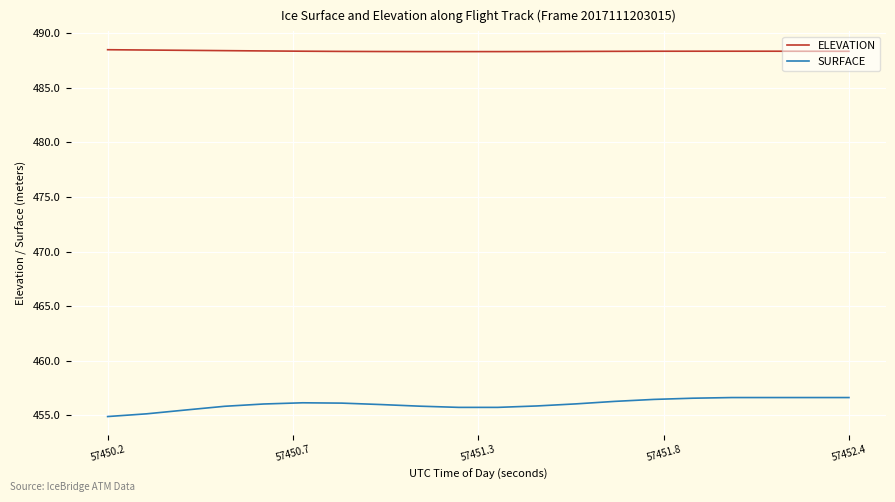

At how many categories does at least one series exceed 456?

20